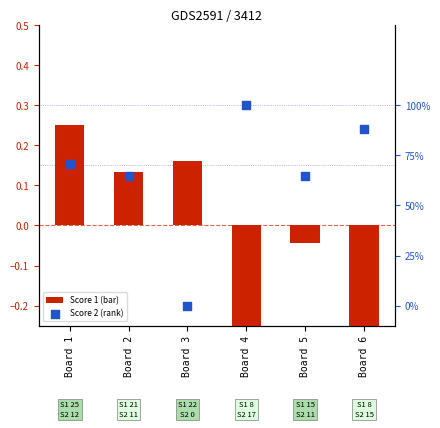

What is the total value across all series at Board 1?

1.0